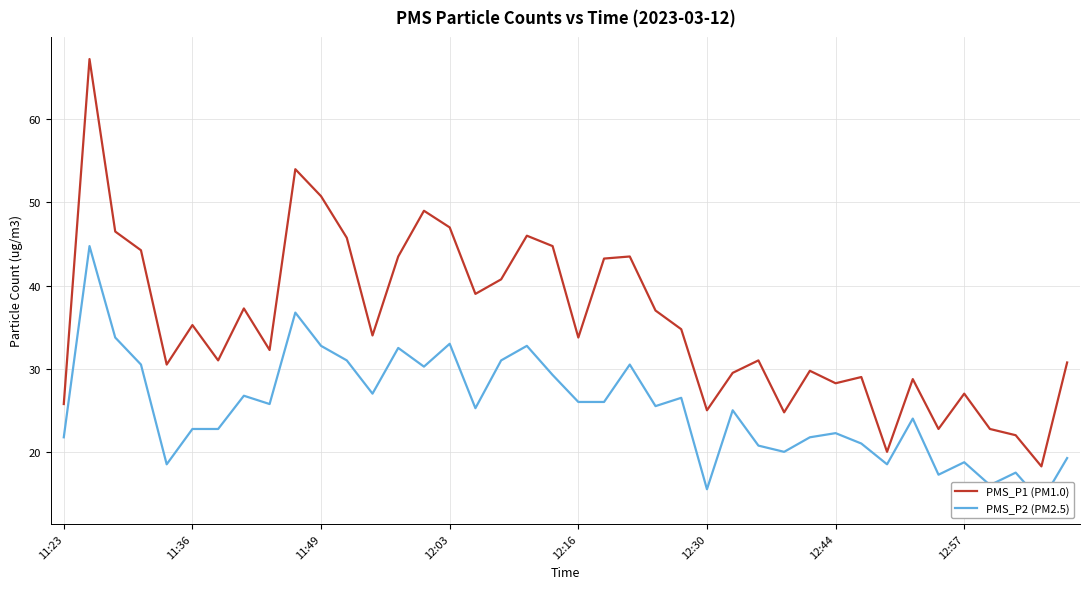

The value of PMS_P1 (PM1.0) at 11:36 is 20.2. True or false?

False